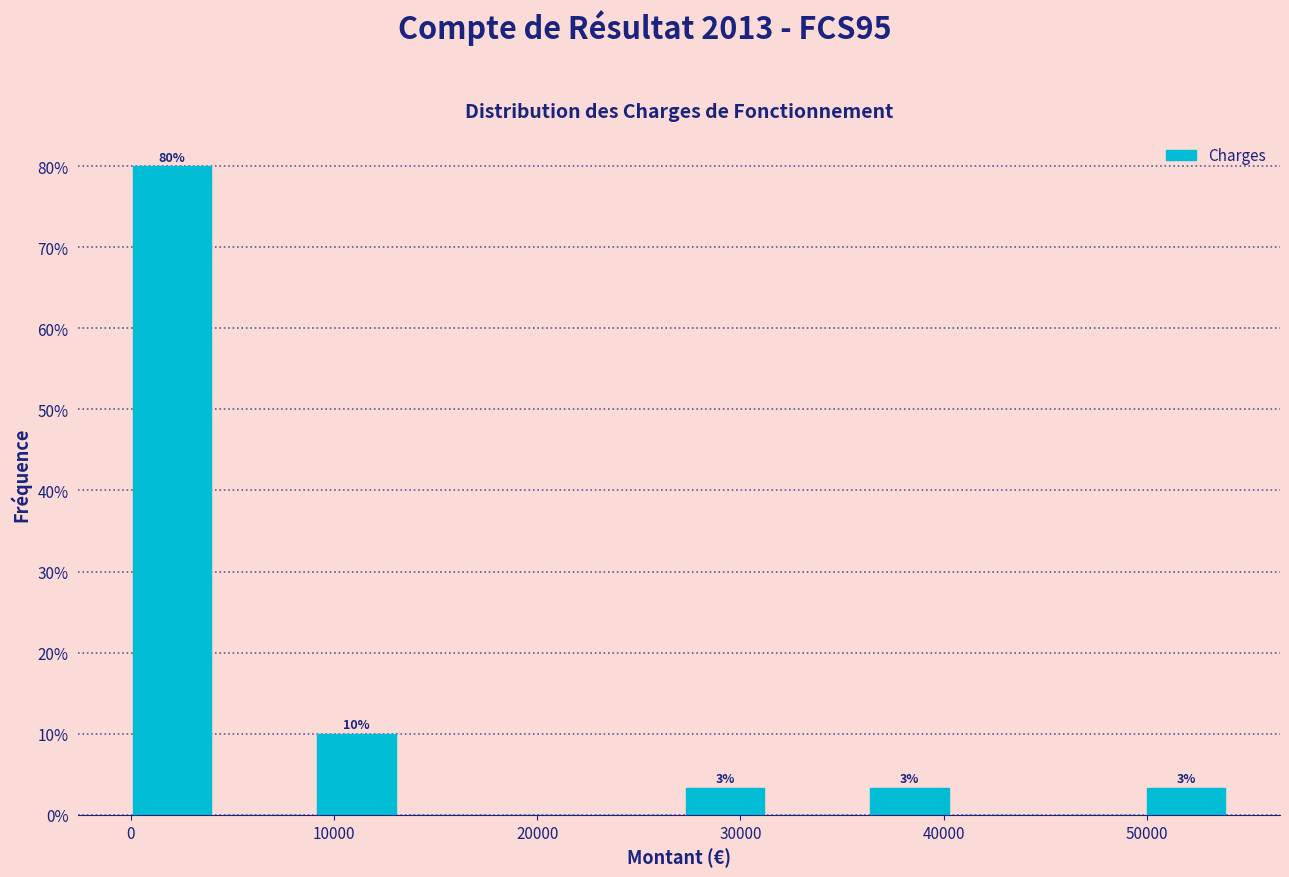

Which range on the x-axis has the tallest bar?

0 to 5000